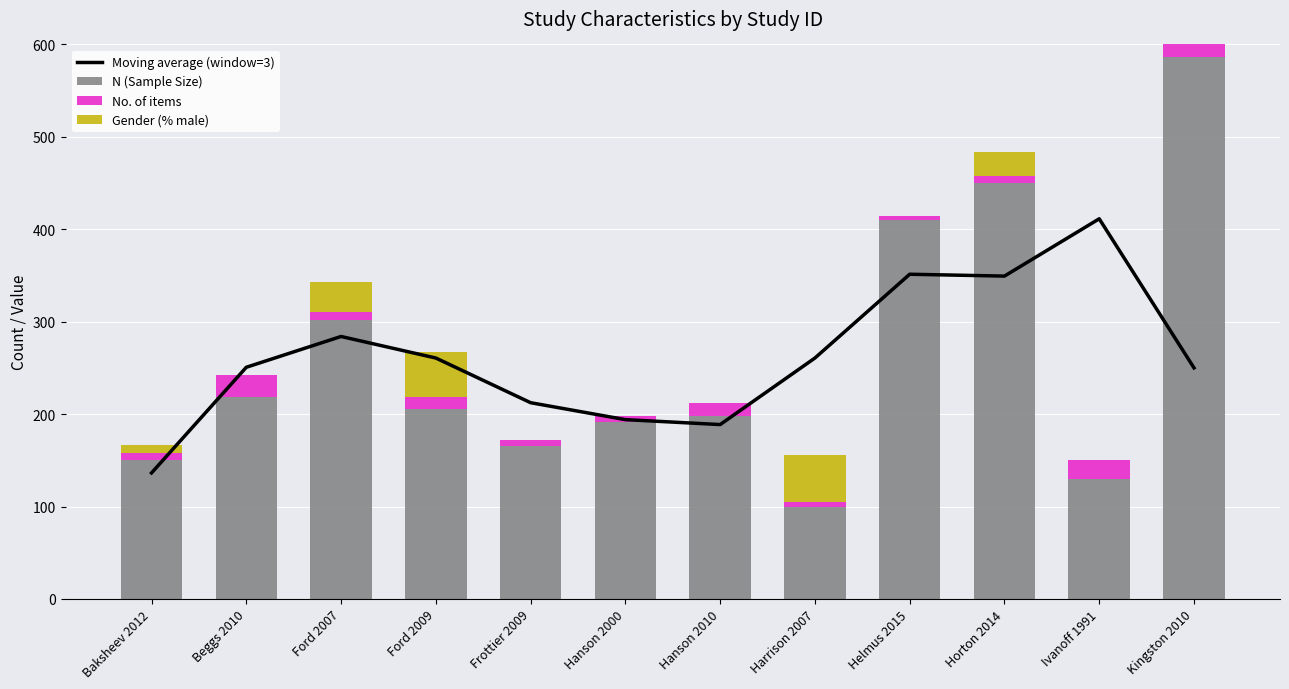

At how many categories does at least one series exceed 153?

11